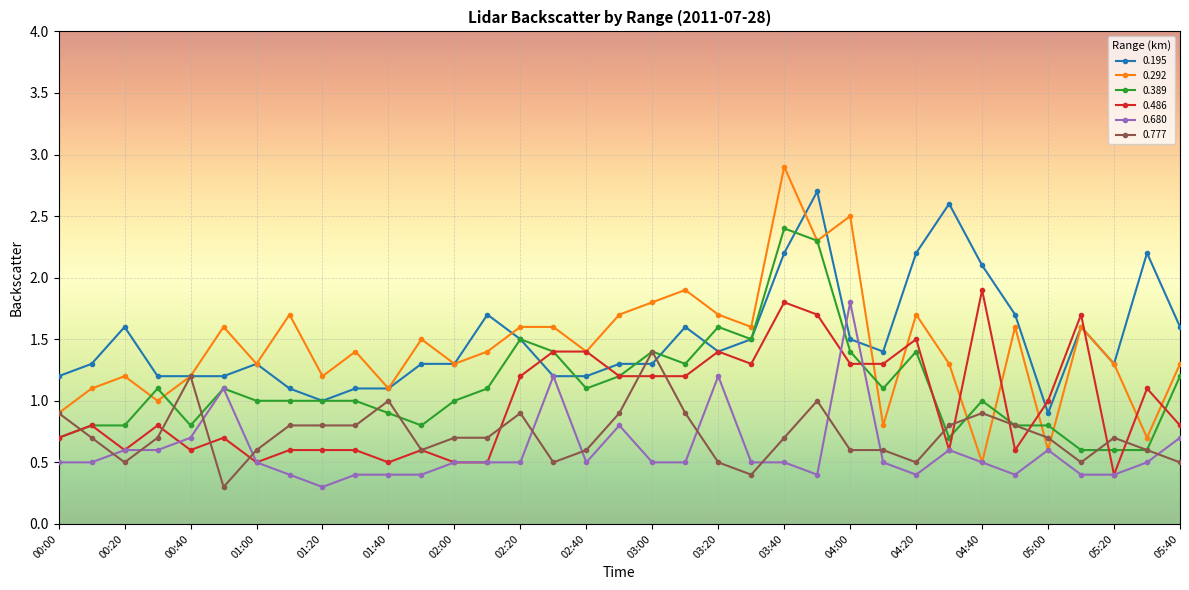

What is the value of the 0.486 point at the 29th from the left?

1.9